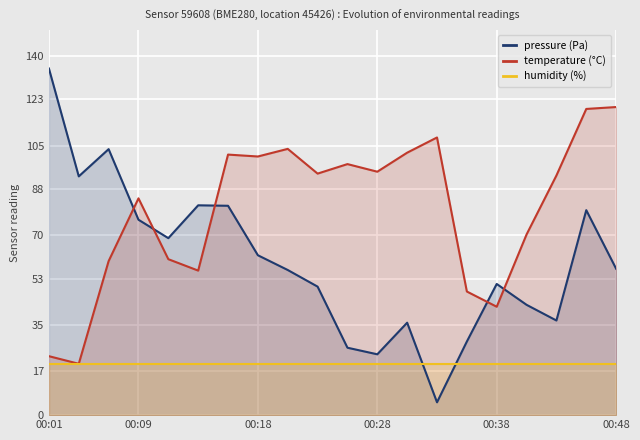

Between 00:01 and 16, which series saw the biggest shift?

pressure (Pa)